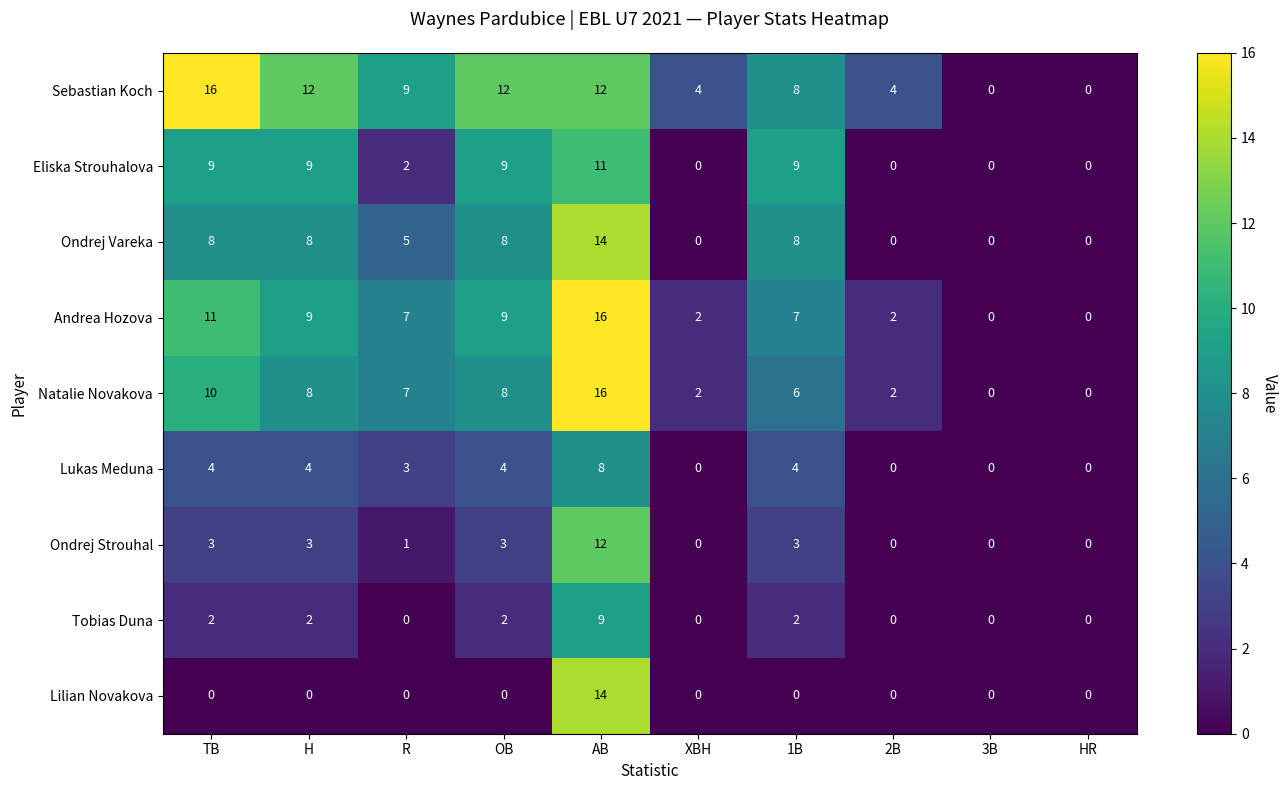

How many distinct data groups are displayed?

9